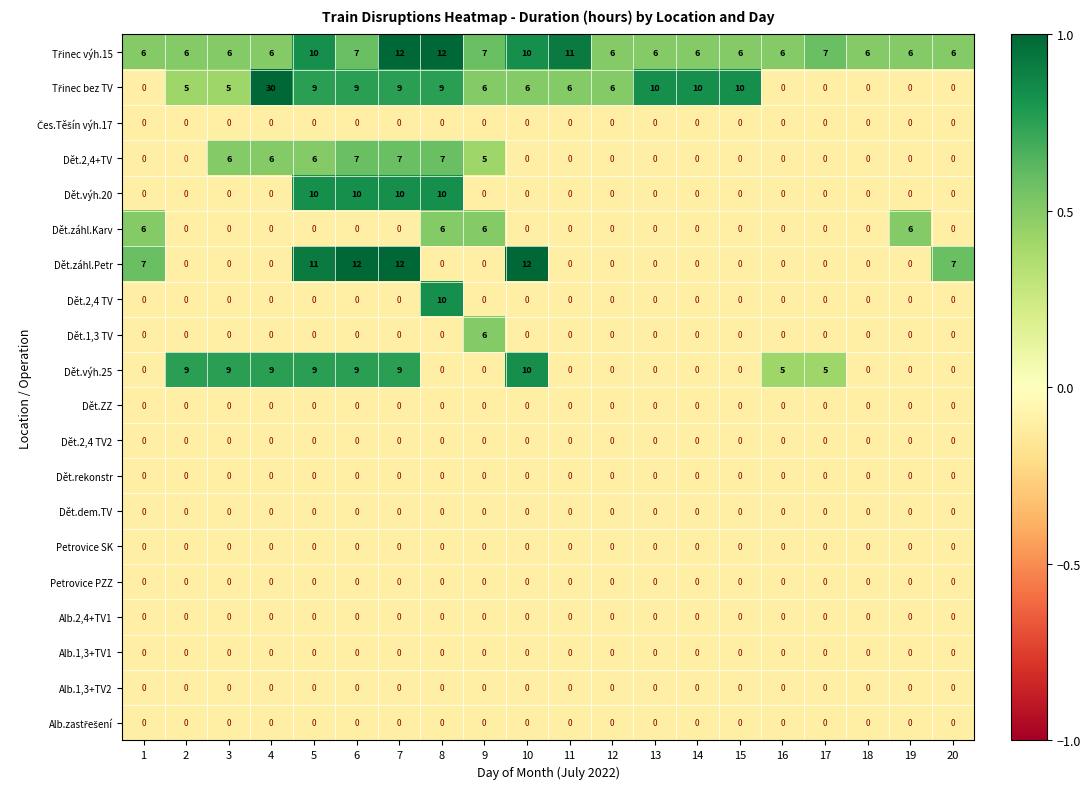

At which category is the sum across all series the highest?

7